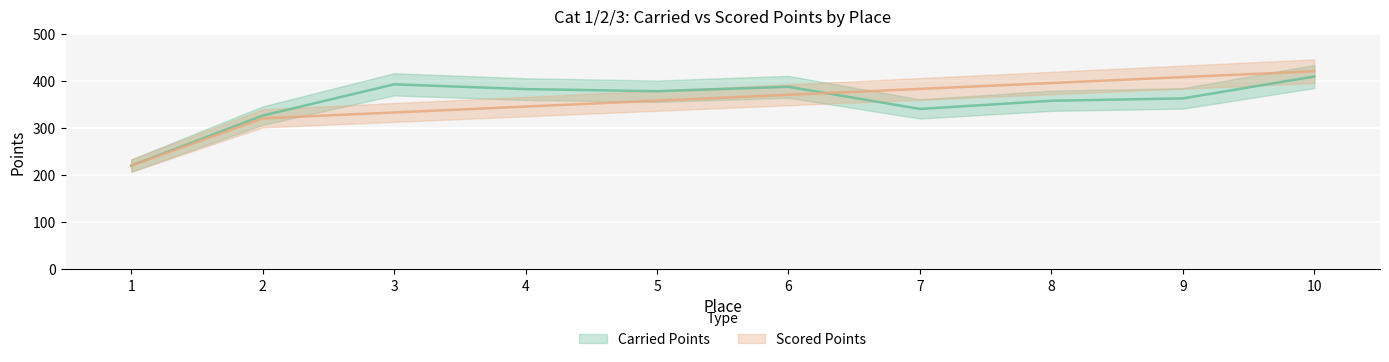

At 7, list the series in order from smallest to largest.

Carried Points, Scored Points